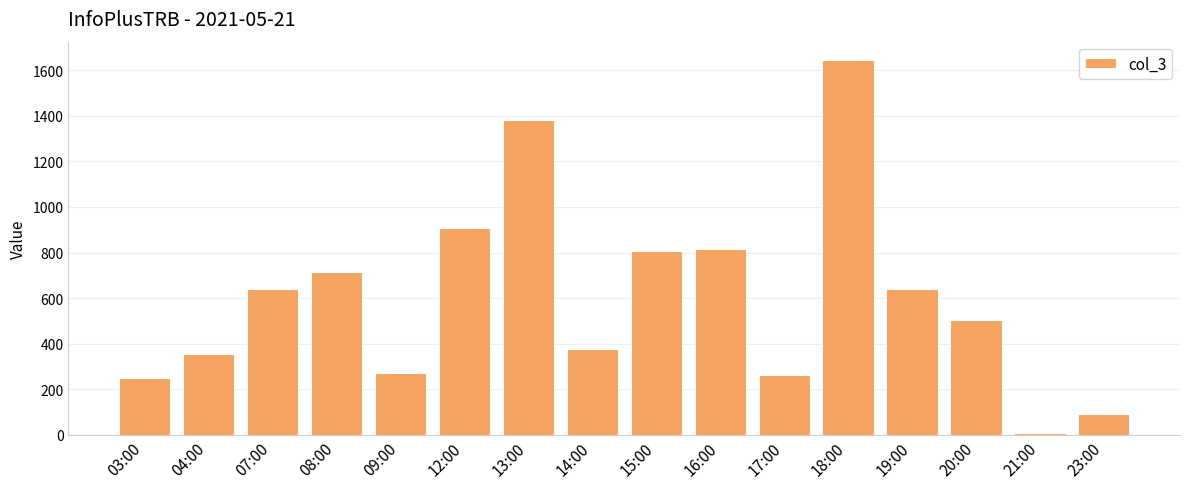

What position from the left is 21:00?

15